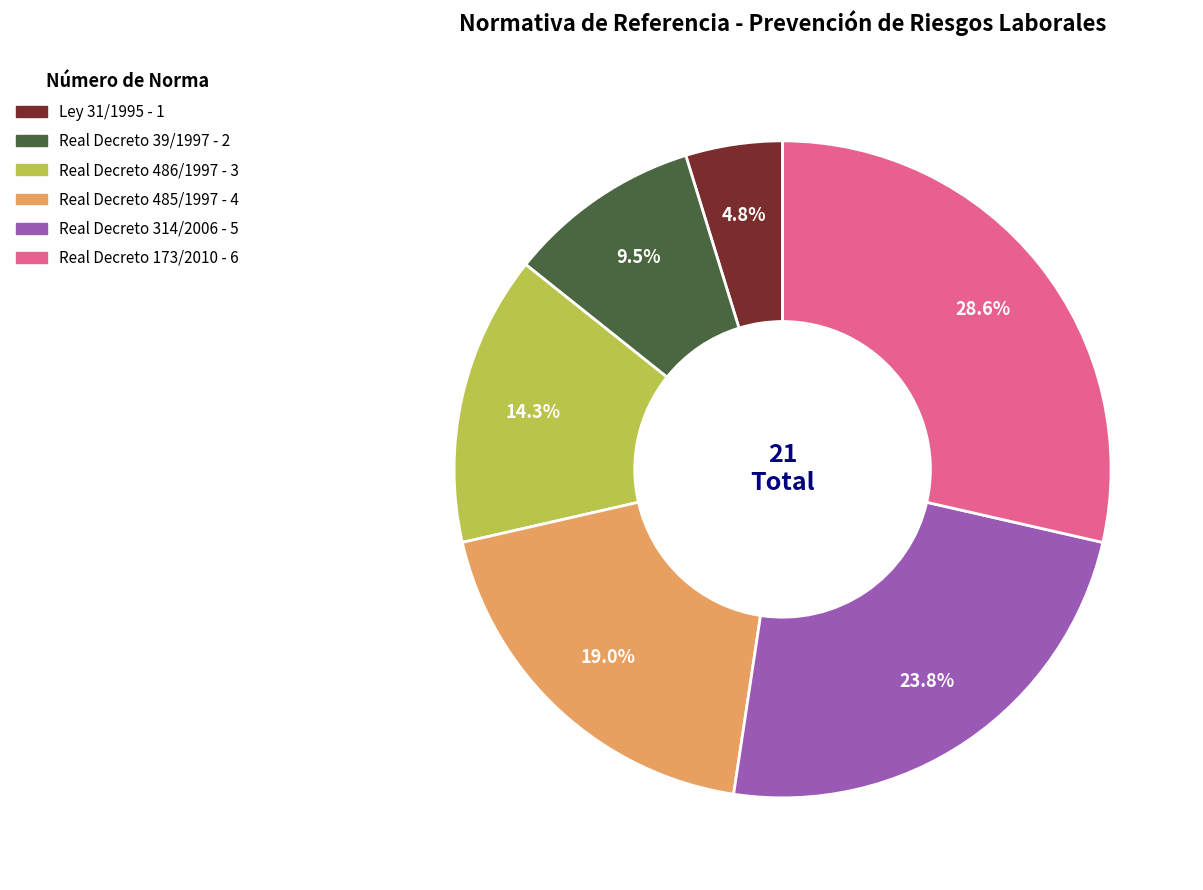

Count the number of slices in the pie.

6